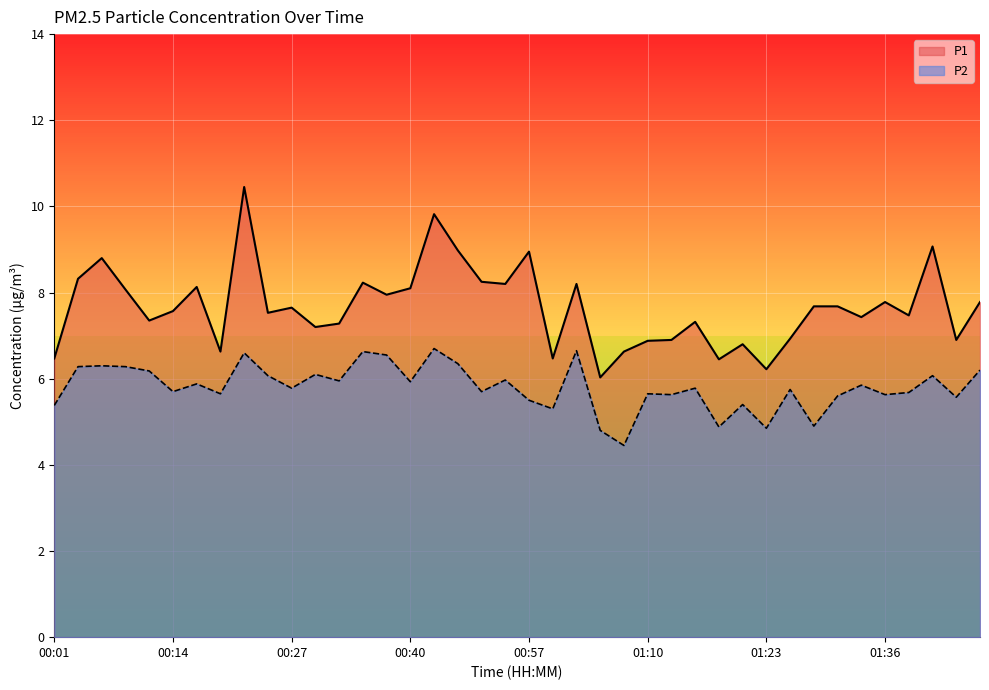

Where does the P2 series first go above 5?

00:01